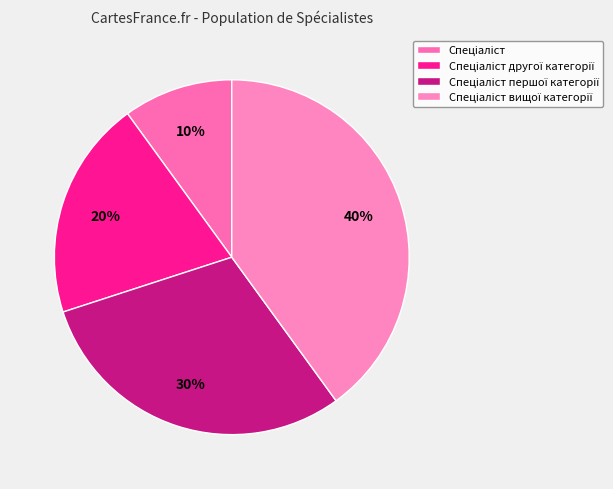

Is there a majority slice in this chart?

No